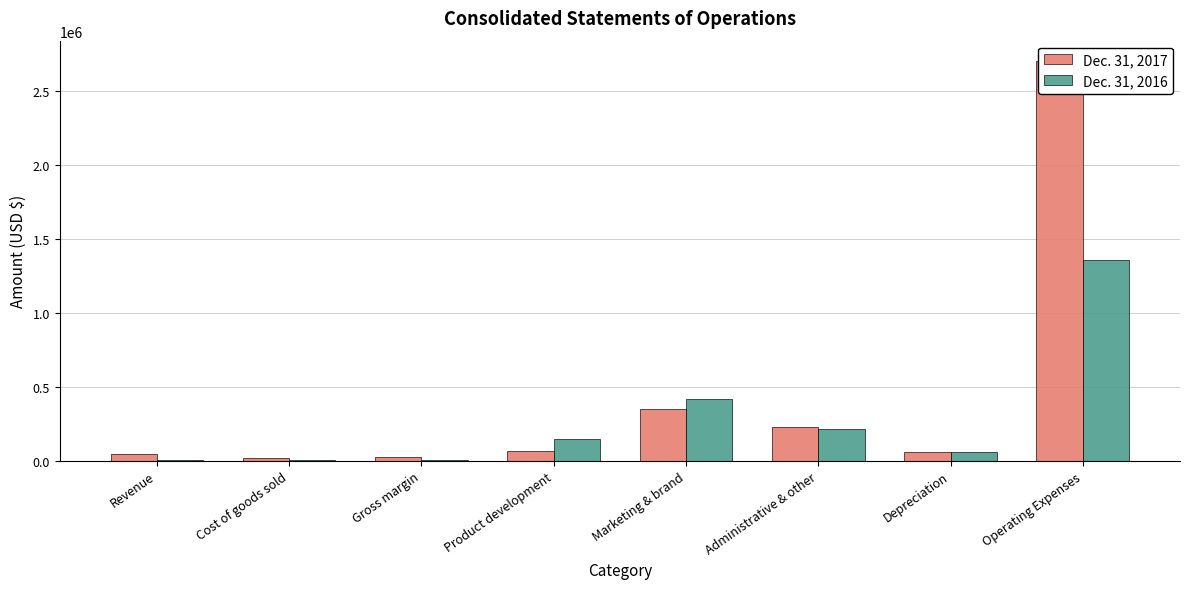

What are all the series names shown in the legend?

Dec. 31, 2017, Dec. 31, 2016